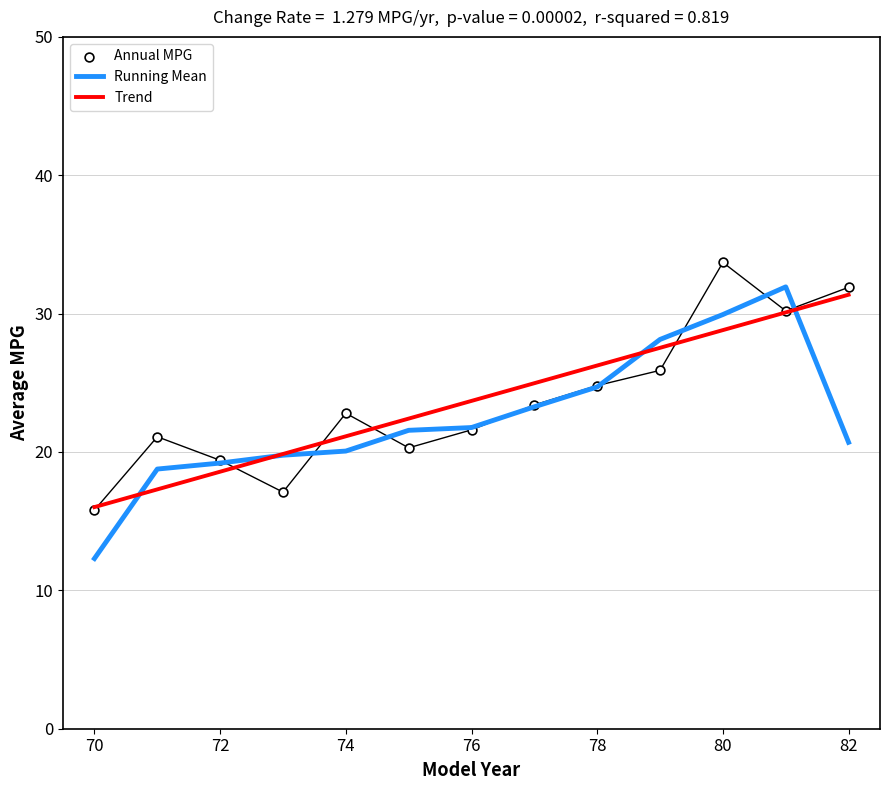

Which series has the largest total across all categories?

Annual MPG